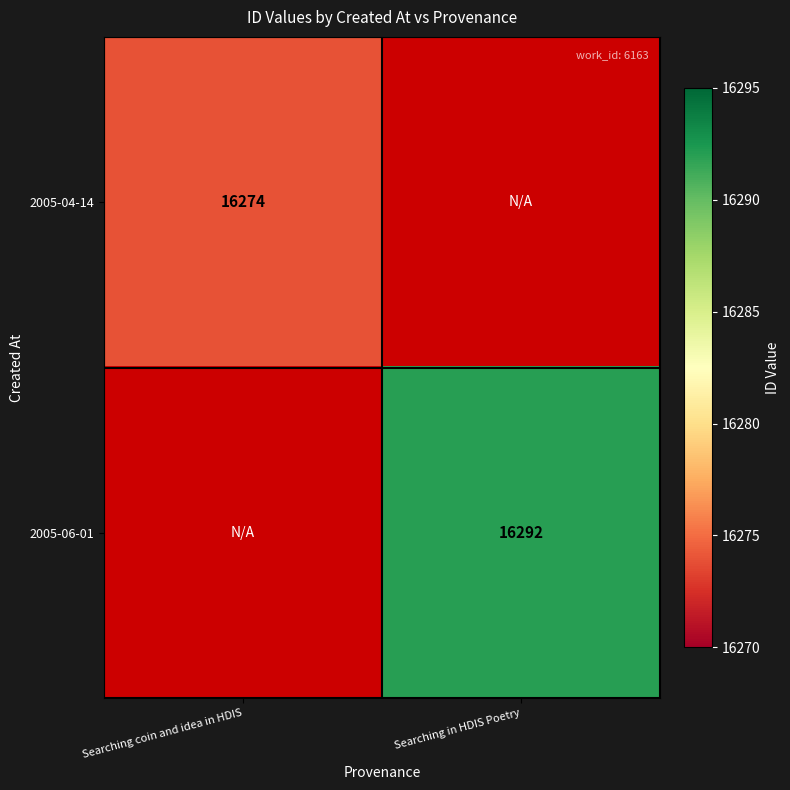

Is the value of 2005-04-14 at Searching coin and idea in HDIS greater than the value of 2005-06-01 at Searching in HDIS Poetry?

No